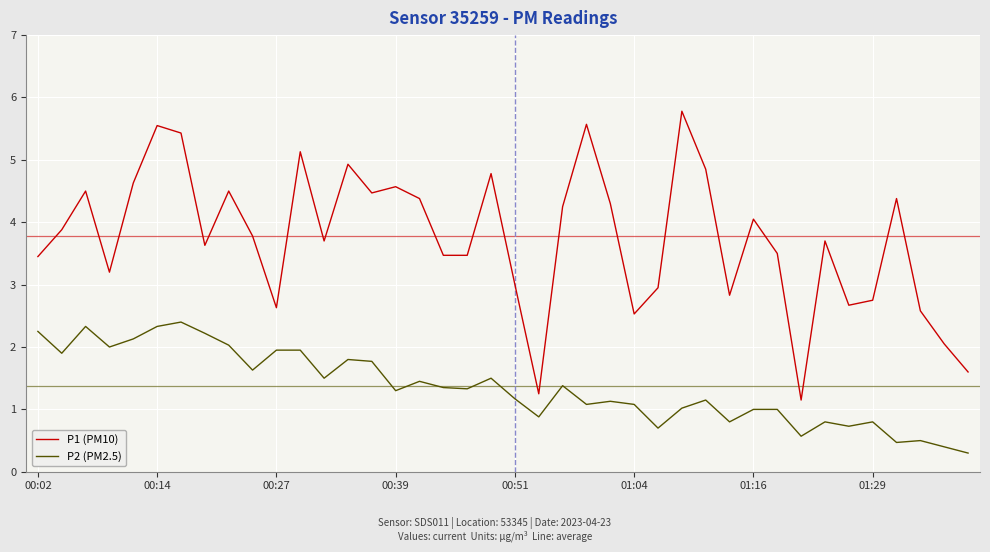

Rank the series by their maximum value, from lowest to highest.

P2 (PM2.5), P1 (PM10)